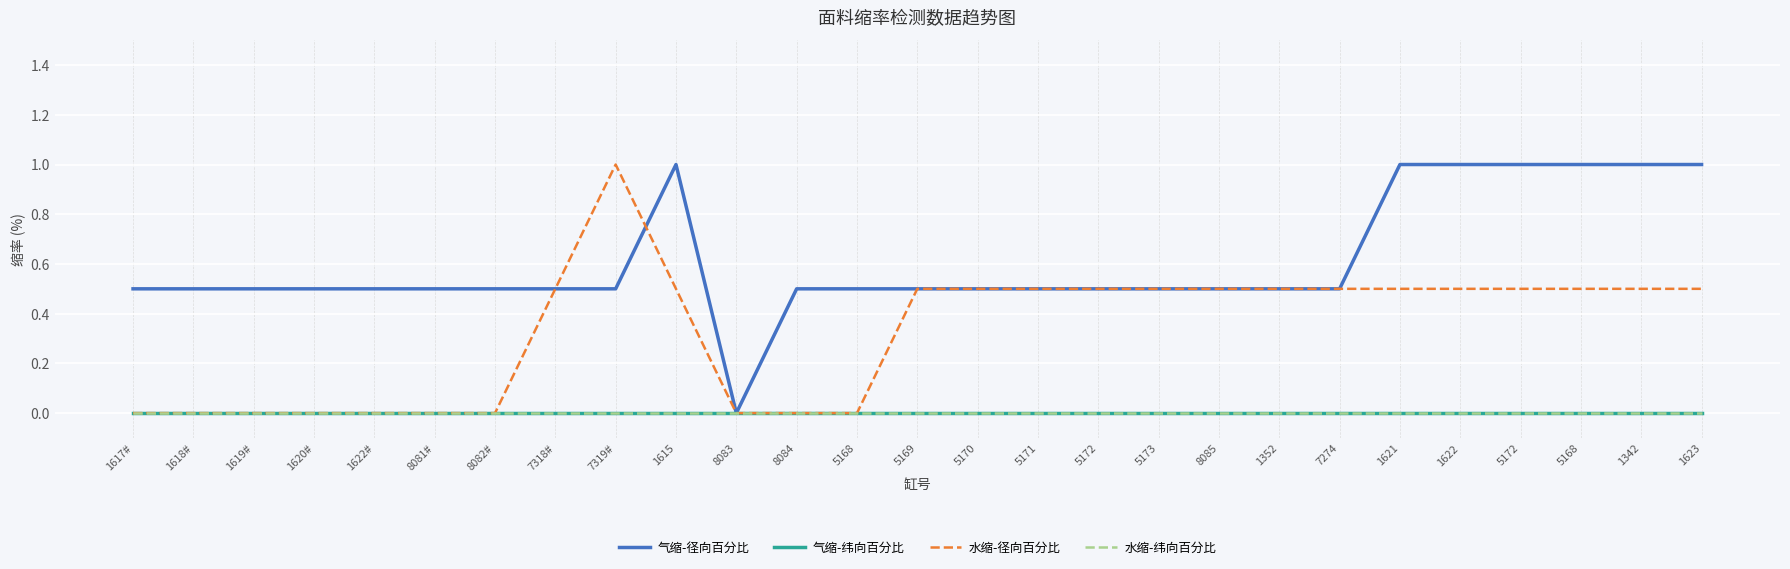

Which label corresponds to the largest value in the chart?

1615